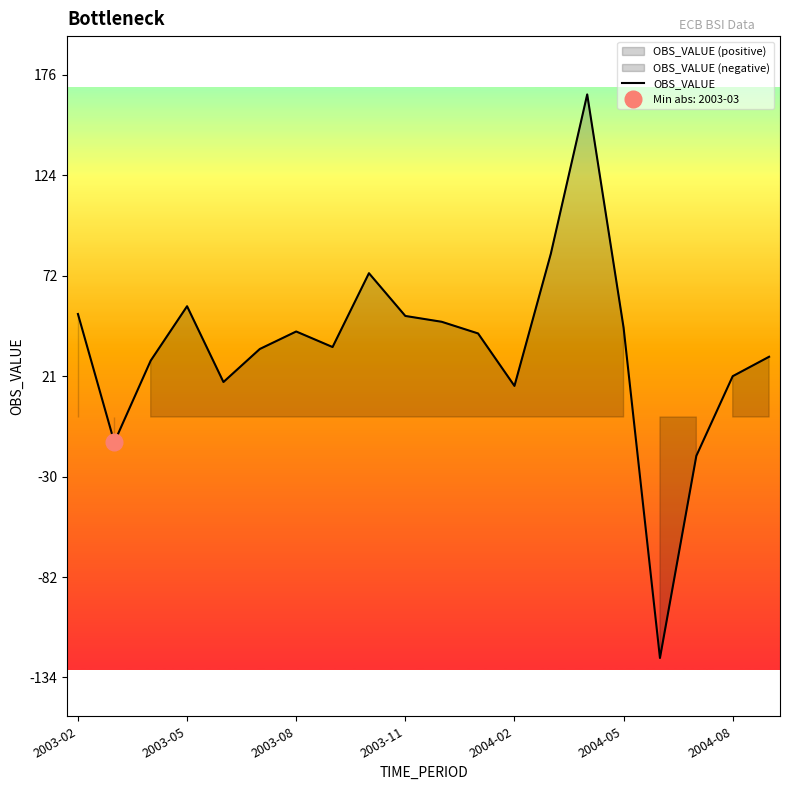

What is the maximum value for OBS_VALUE?

166